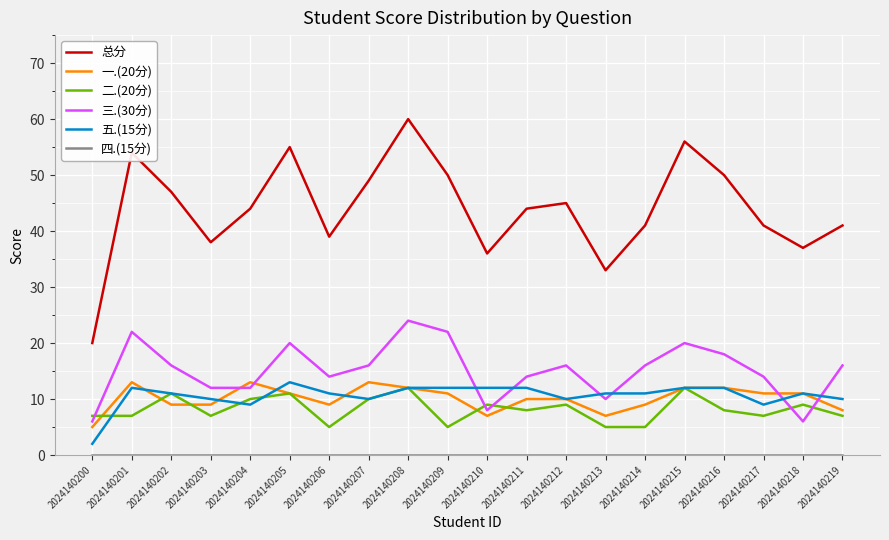

True or false: 总分 and 一.(20分) cross at least once.

False